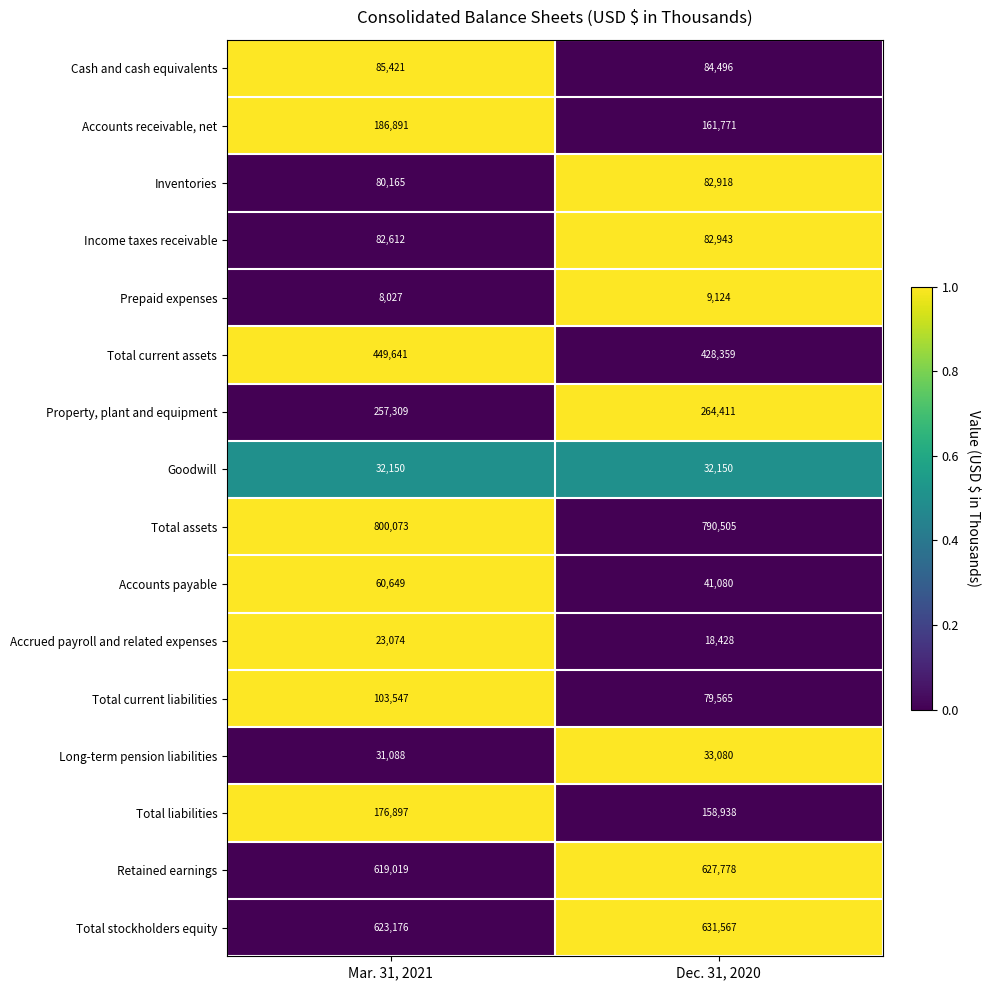

Which series changed the most between Mar. 31, 2021 and Dec. 31, 2020?

Accounts receivable, net